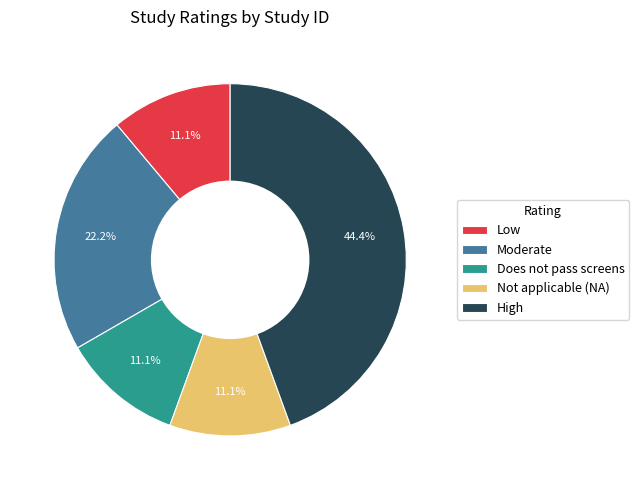

To the nearest percent, what is the average slice percentage?

20%